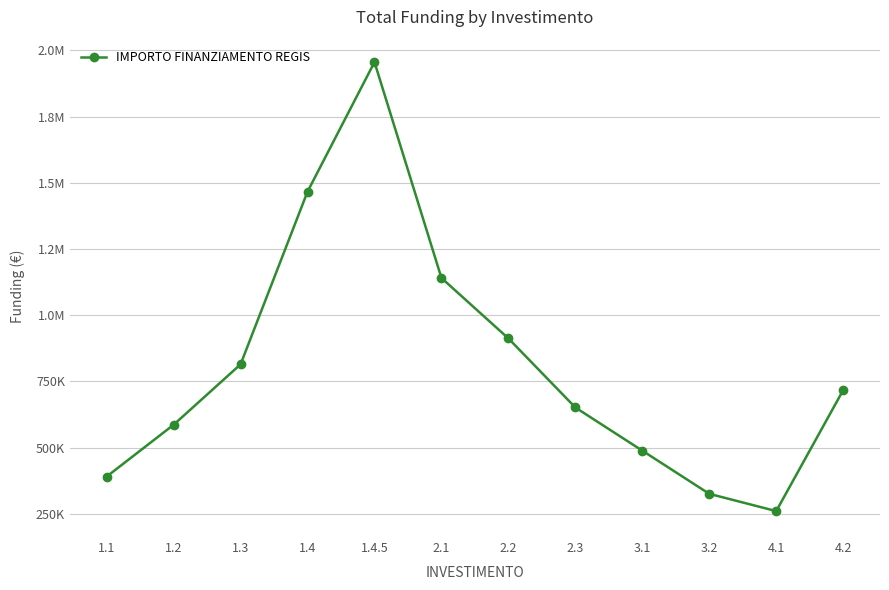

The value at 3.2 is 584254. True or false?

False